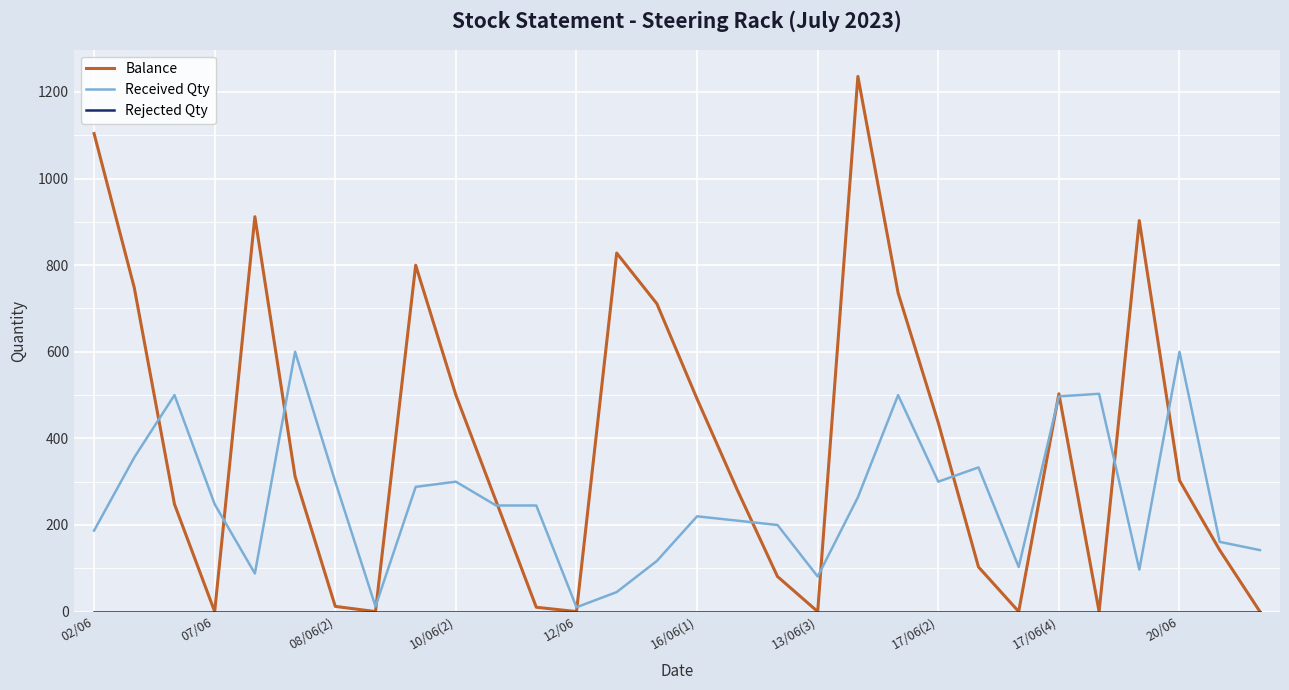

Which series has the widest spread of values?

Balance